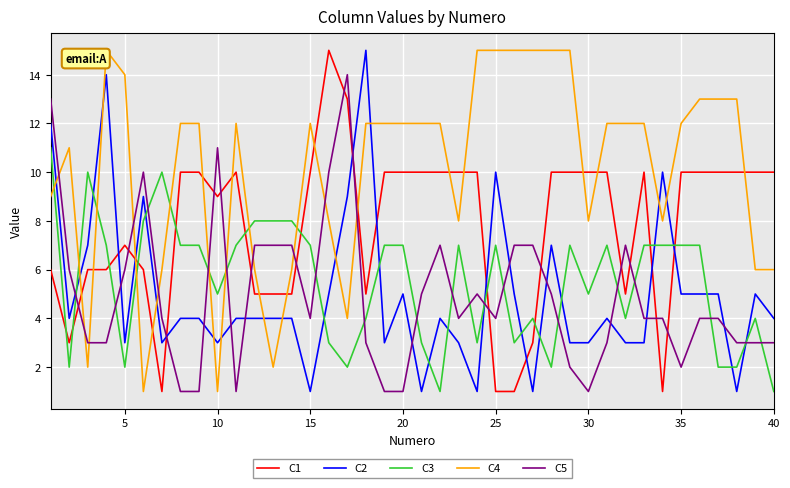

True or false: C1 and C4 intersect in this chart.

True